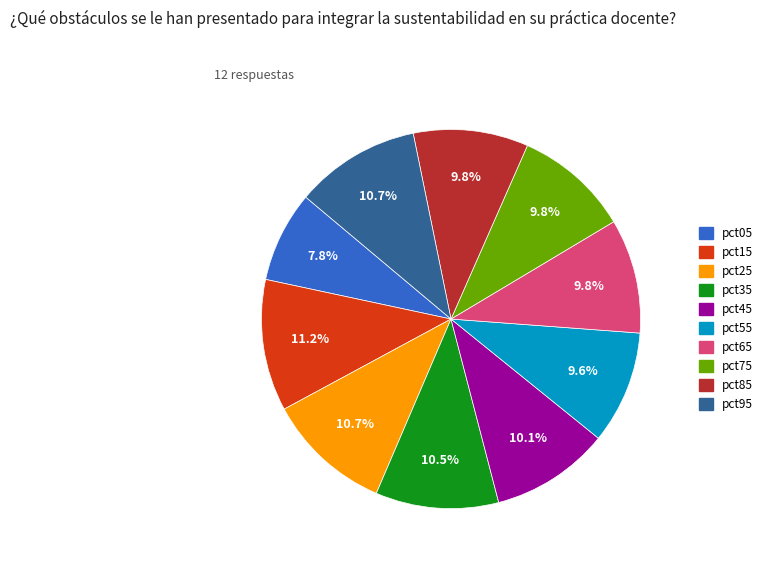

Does pct45 account for over 50% of the chart?

No